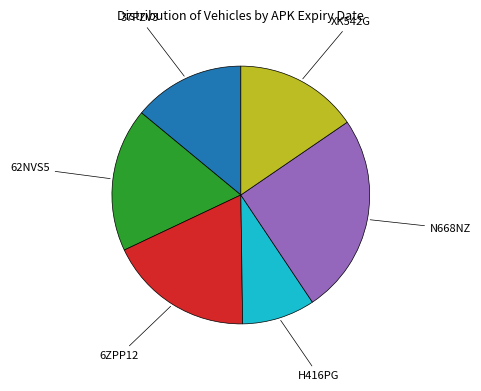

Is there any slice that represents more than half of the pie?

No